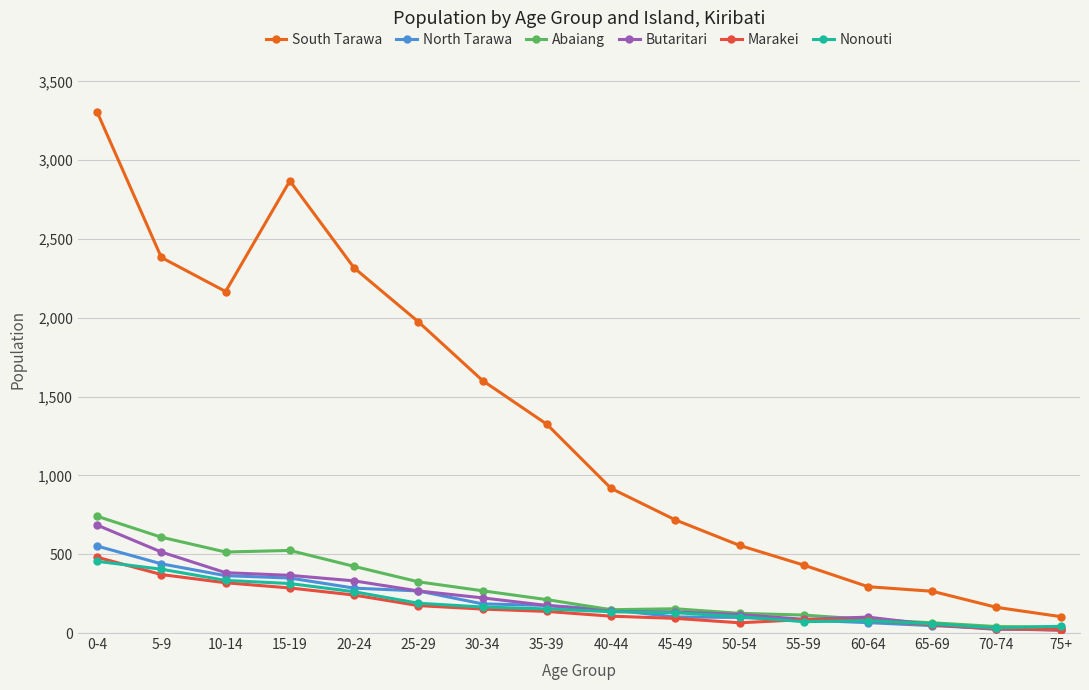

Which series has the largest total across all categories?

South Tarawa